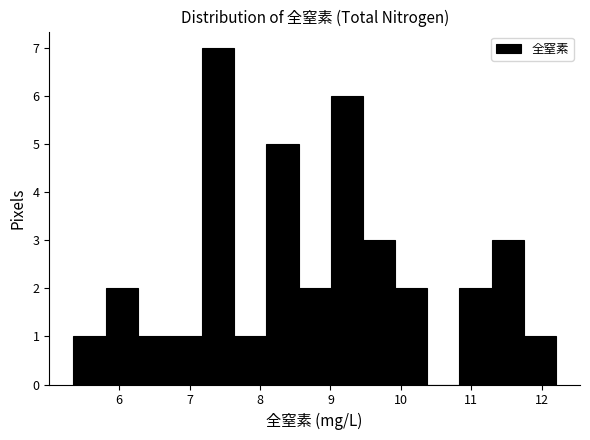

How tall is the bar that spans 9.0 to 9.5 on the x-axis? Neither the bar edges nor the heights are printed on the chart, so give them approximately, as read against the axes.

6